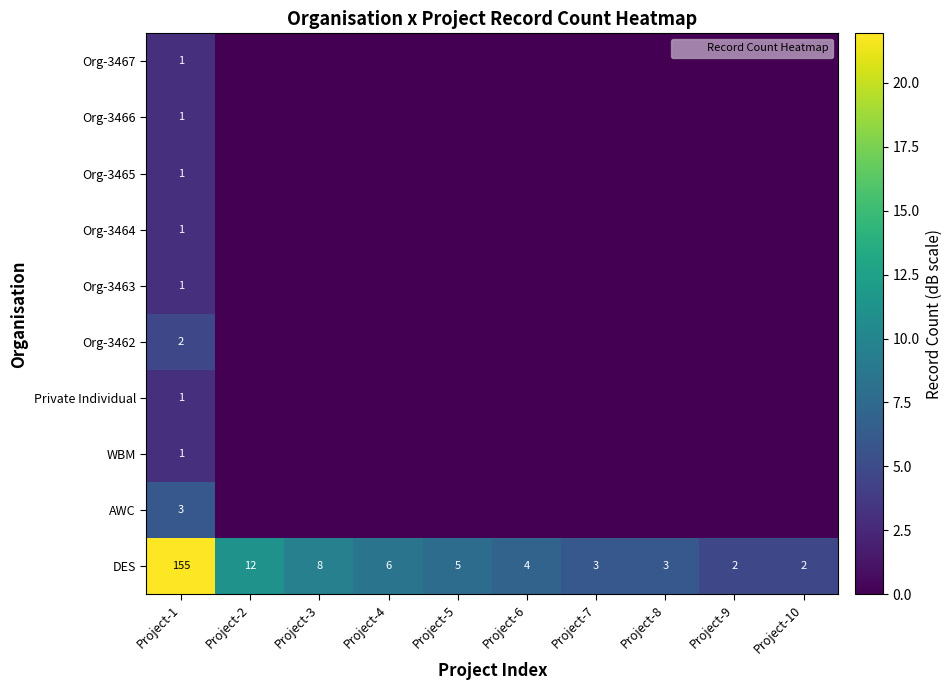

List the series in order of their peak value, lowest first.

WBM, Private Individual, Org-3463, Org-3464, Org-3465, Org-3466, Org-3467, Org-3462, AWC, DES